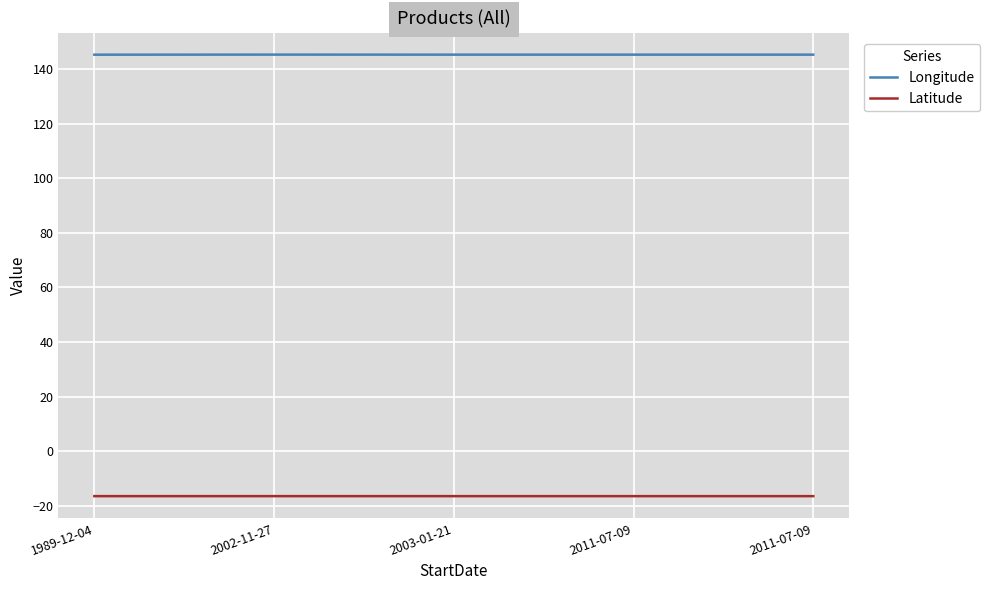

Where is the first local maximum for Longitude?

2002-11-27